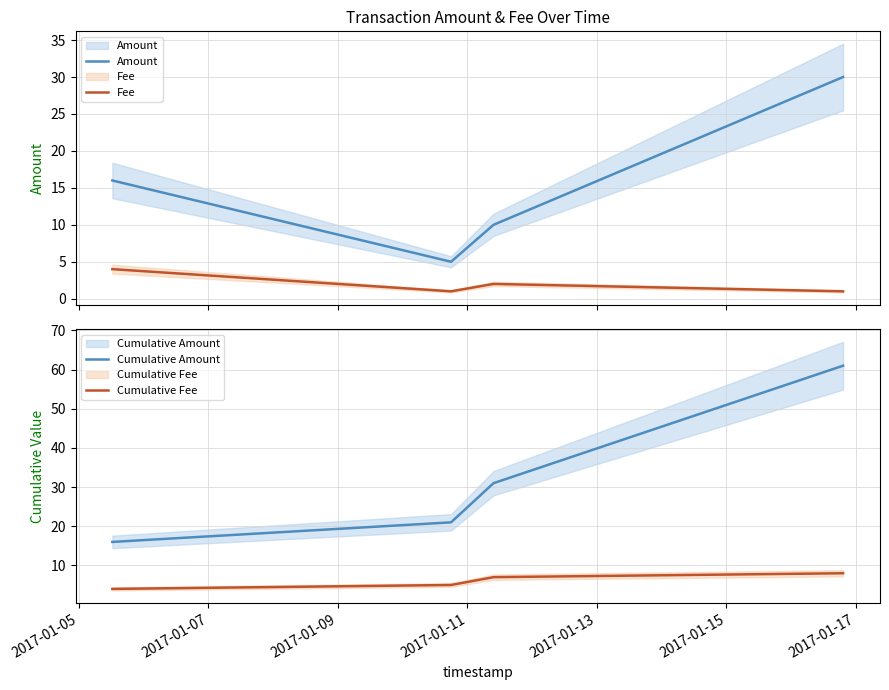

What is the average value of the Cumulative Amount series?

32